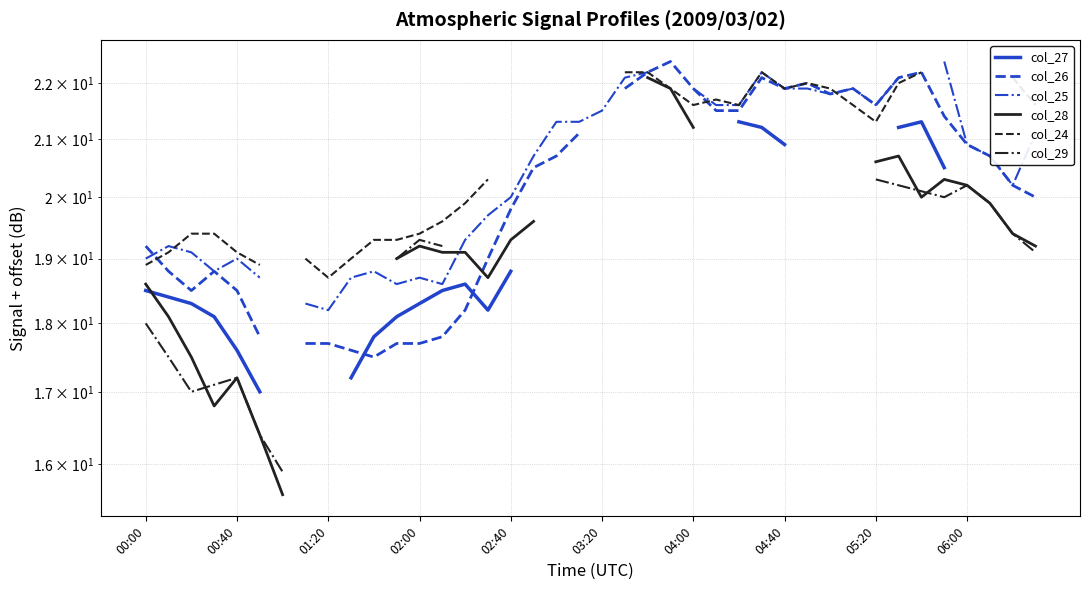

What is the difference between the second highest and minimum values in the col_26 series?

4.7